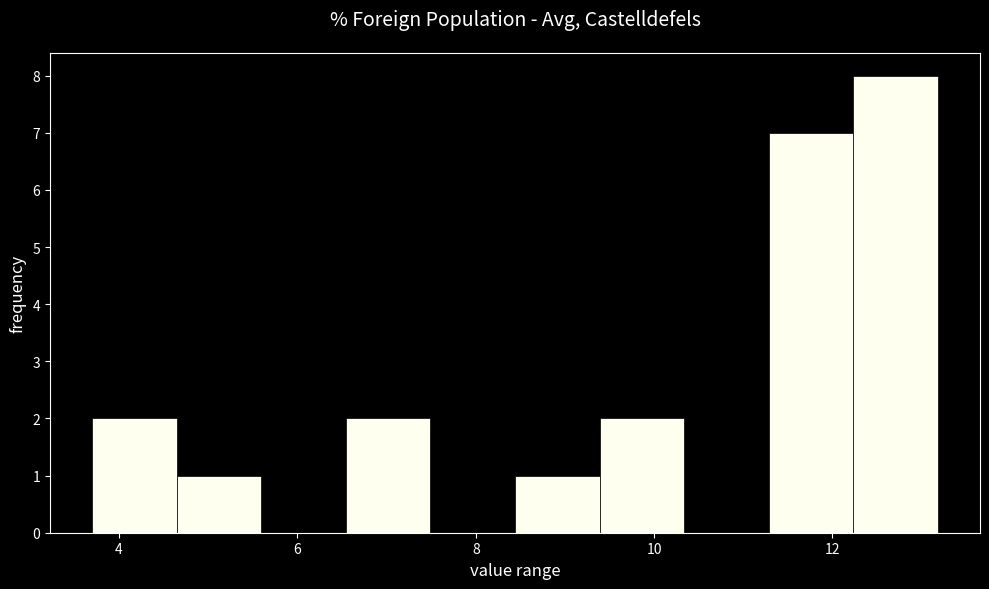

Reading left to right, list every bar in this chart as the range it spans on the x-axis followed by its height. Neither the bar edges nor the heights are printed on the chart, so give them approximately, as read against the axes.

3.8 to 4.6: 2
4.6 to 5.6: 1
5.6 to 6.6: 0
6.6 to 7.4: 2
7.4 to 8.4: 0
8.4 to 9.4: 1
9.4 to 10.4: 2
10.4 to 11.2: 0
11.2 to 12.2: 7
12.2 to 13.2: 8